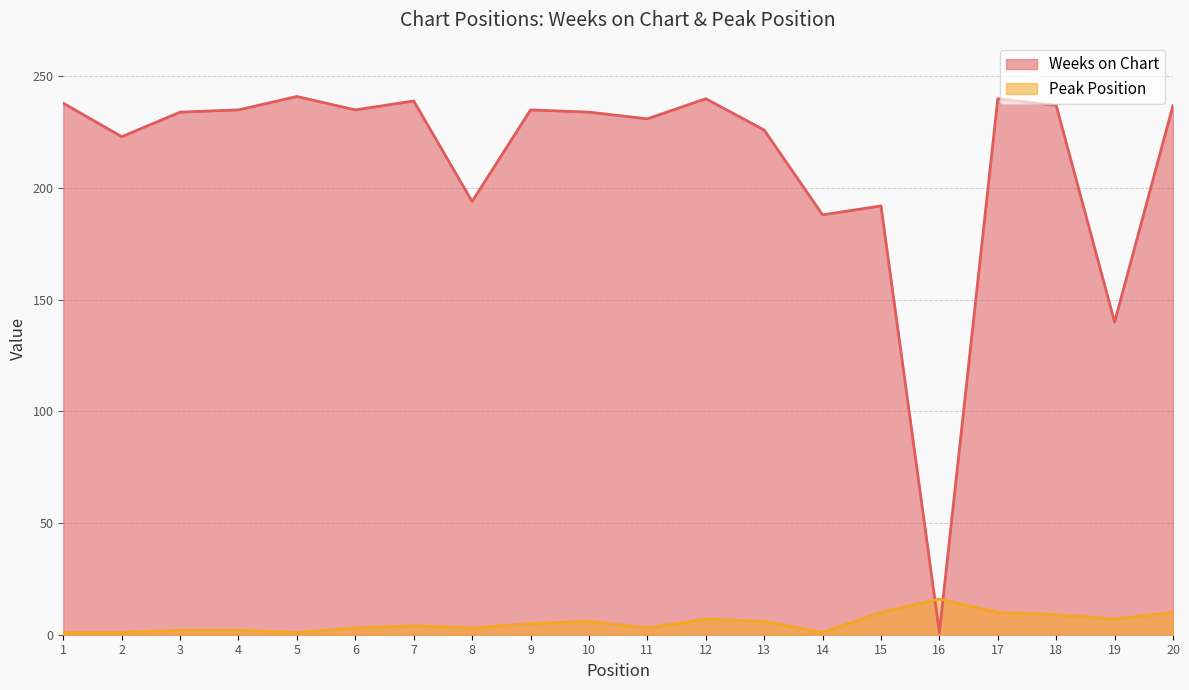

Between which two adjacent categories do Peak Position and Weeks on Chart first intersect?

15 and 16